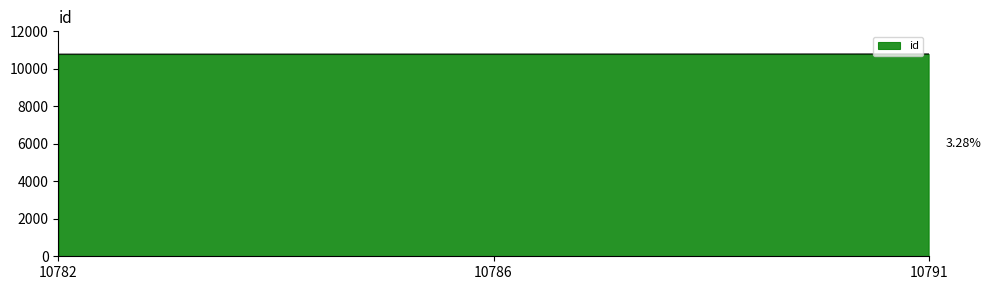

Approximately how many times larger is the value at 10782 compared to 10786?

1.0